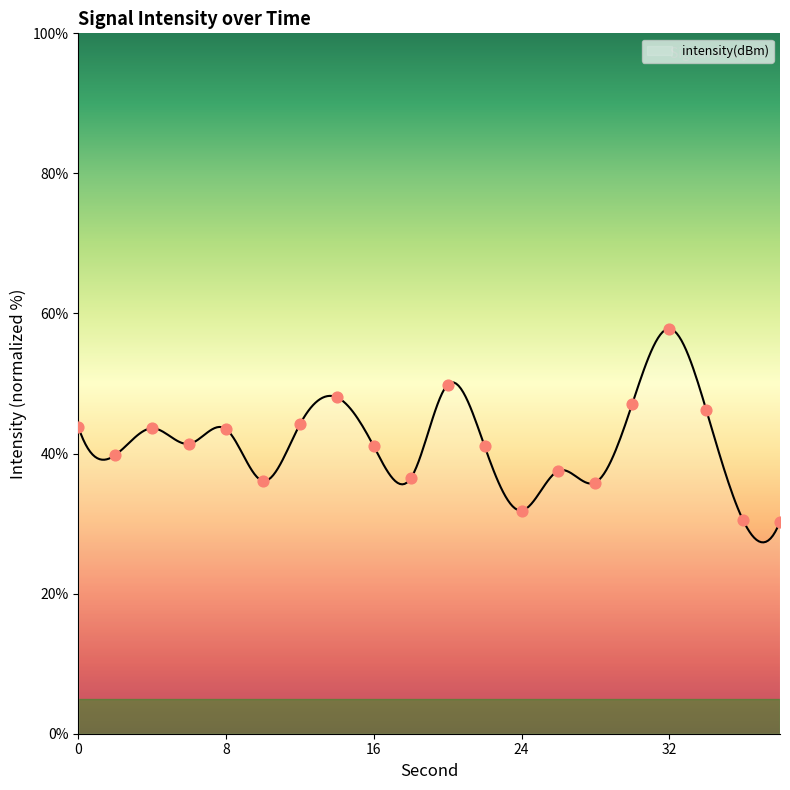

What is the change in value from 2 to 18?

-3.3